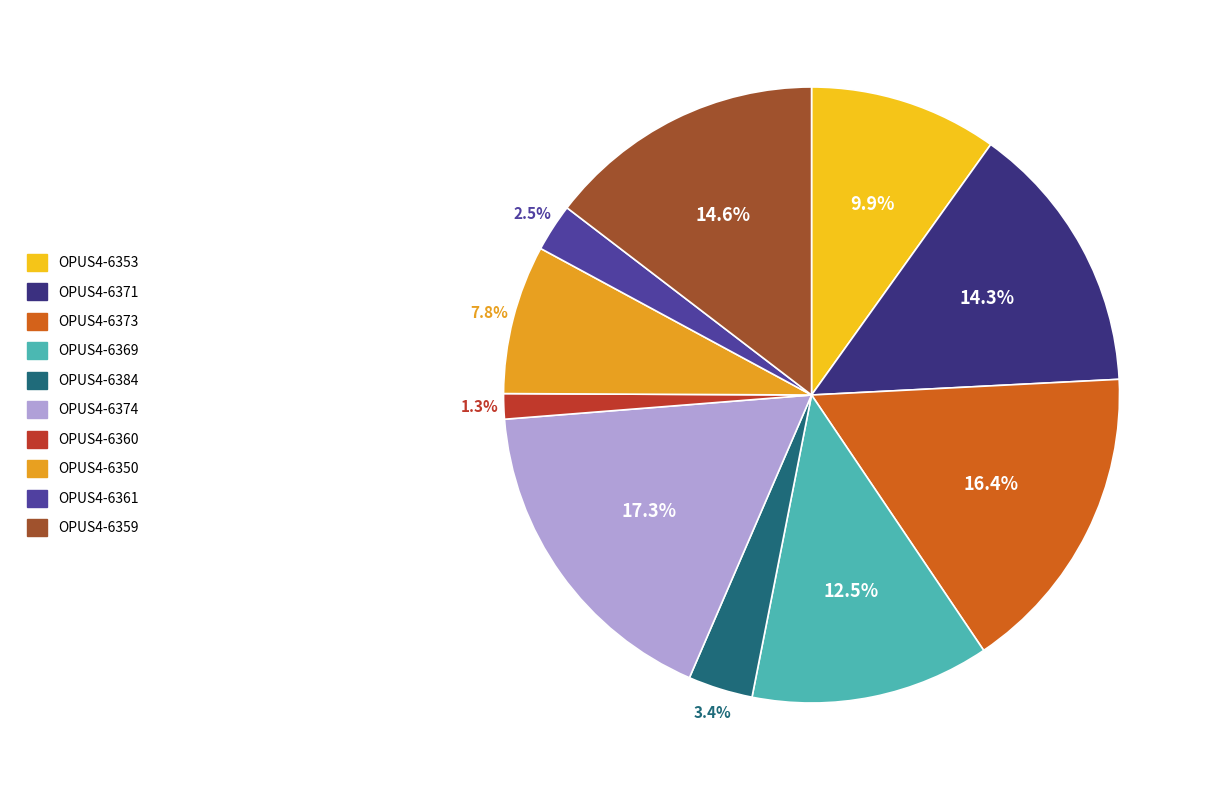

To the nearest percent, what is the difference between the OPUS4-6360 and OPUS4-6384 slice percentages?

2%